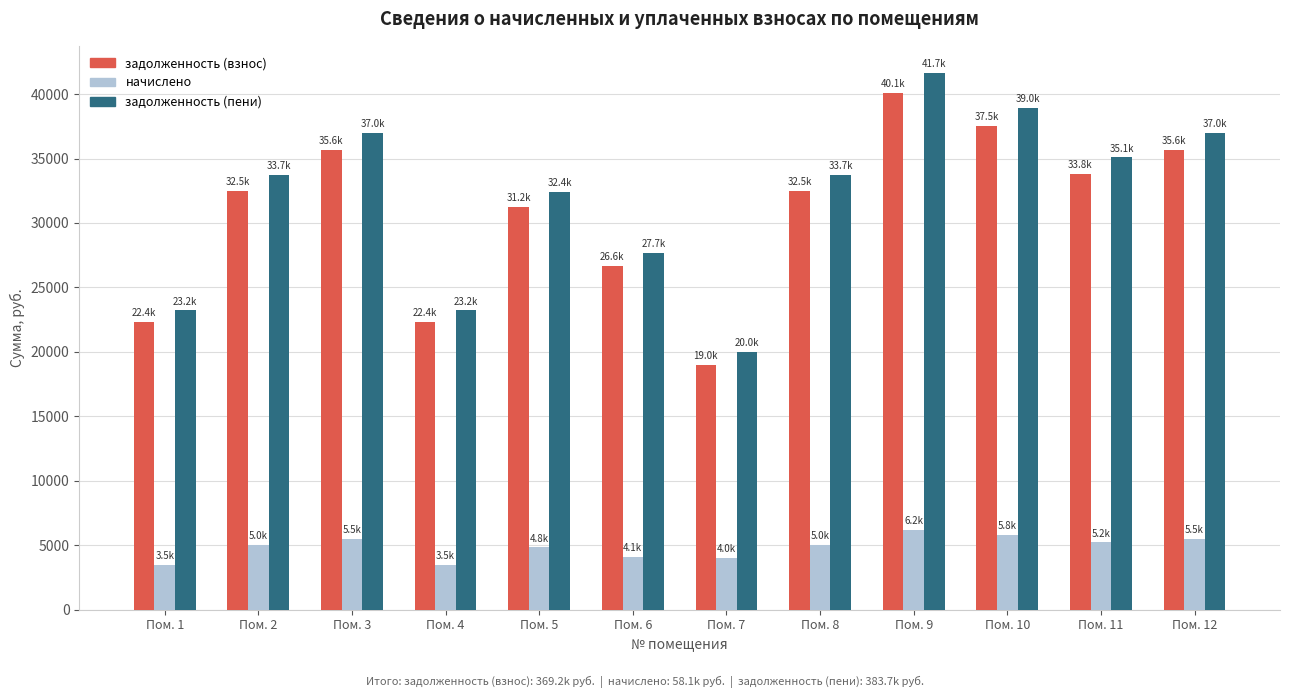

Count the number of categories in the chart.

12